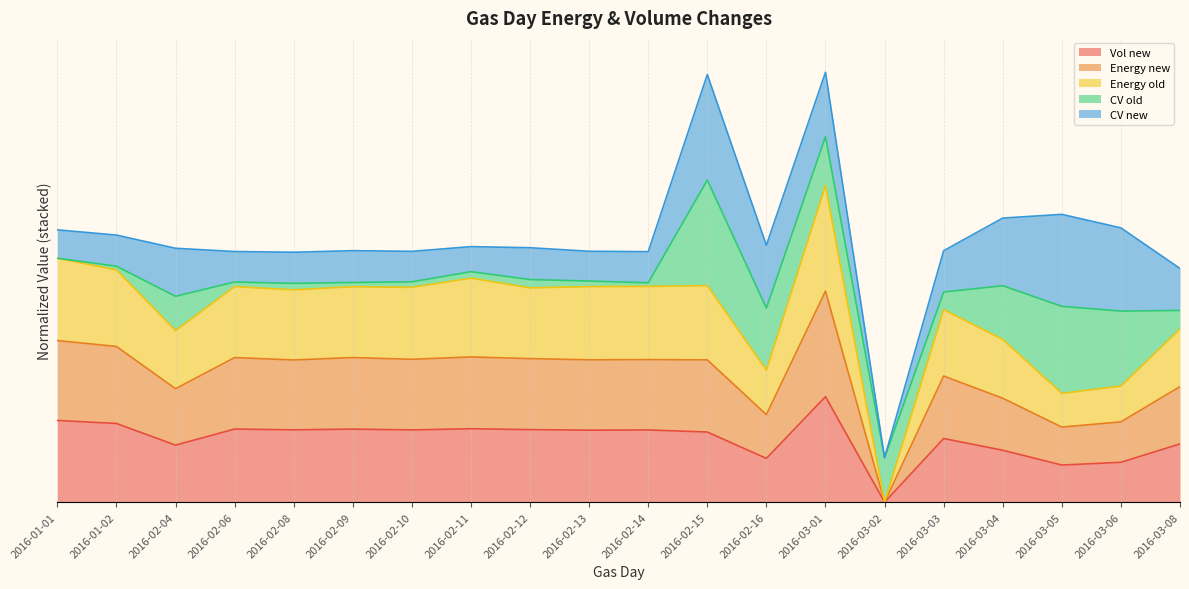

How many data points does each series have?

20